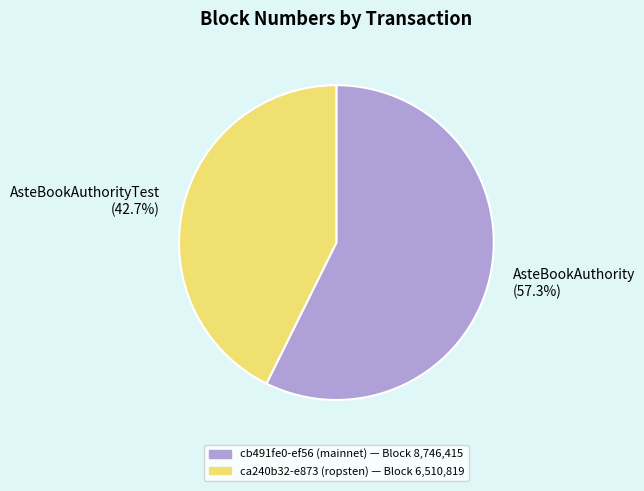

What is the ratio of the value at AsteBookAuthorityTest (42.7%) to the value at AsteBookAuthority (57.3%)?

0.7